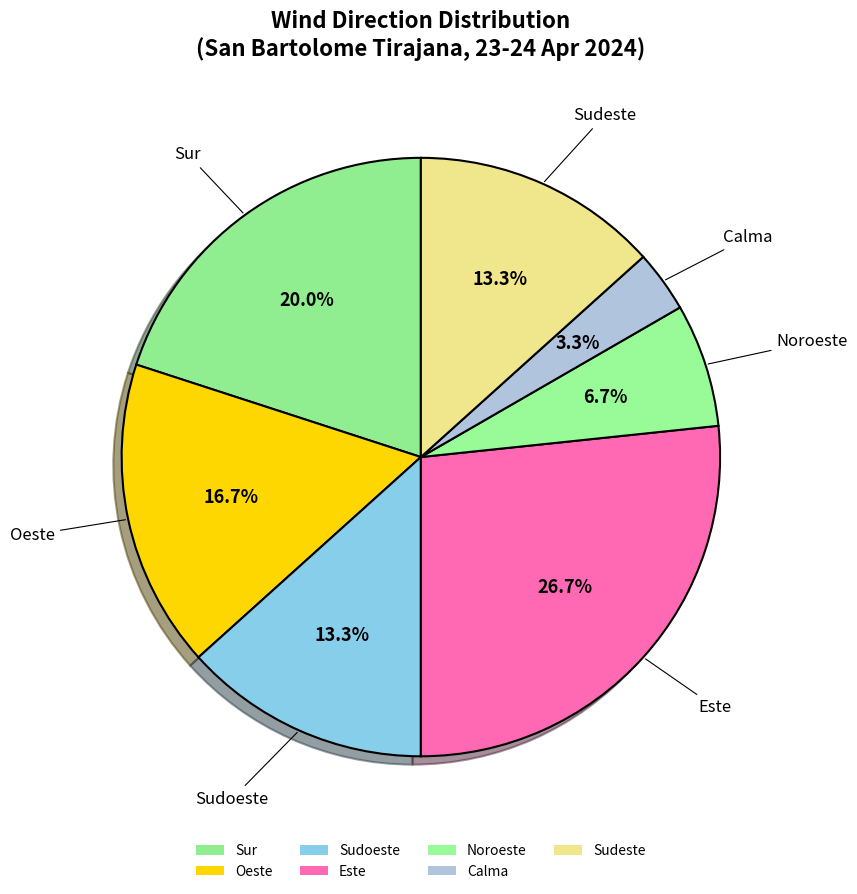

How many slices are in this pie chart?

7